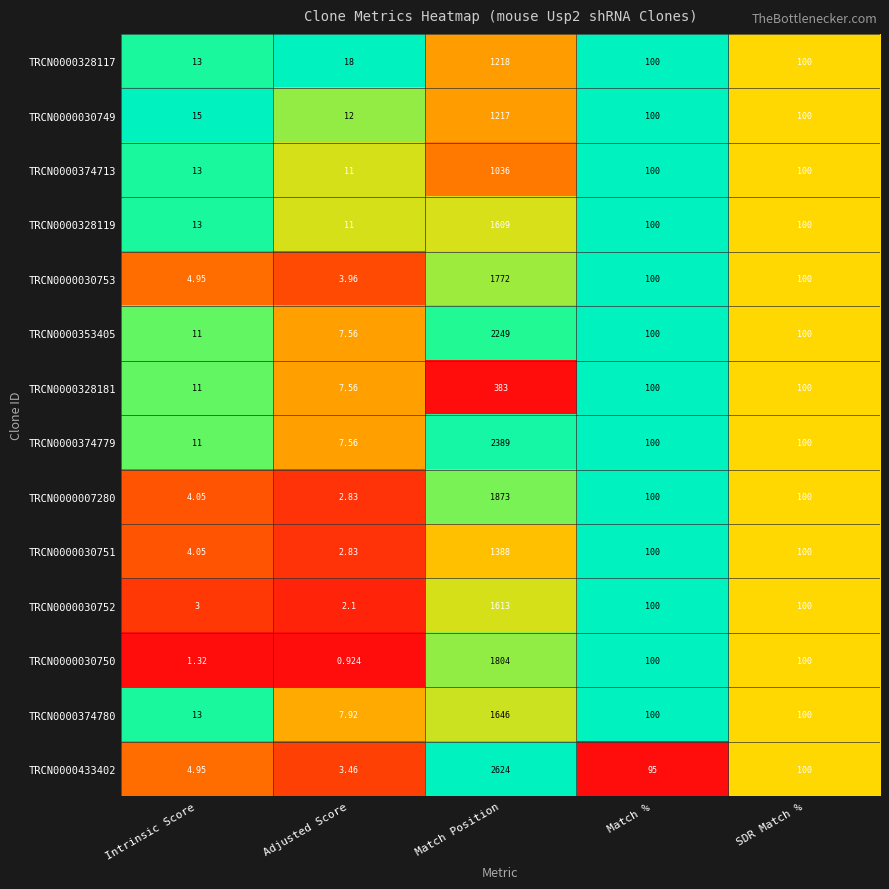

Is the value of TRCN0000433402 at Match % greater than the value of TRCN0000030750 at Match Position?

No